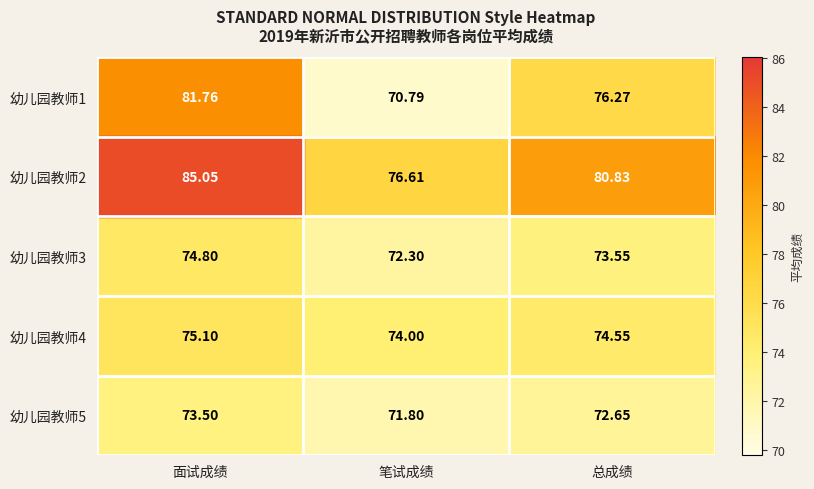

What is the difference between the highest and lowest values at 笔试成绩?

5.8